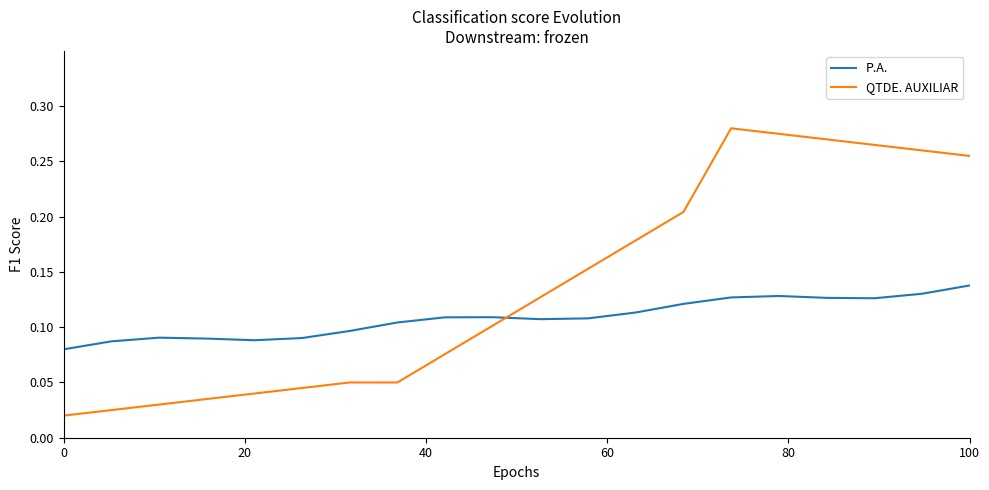

What is the sum of all QTDE. AUXILIAR values?

2.7